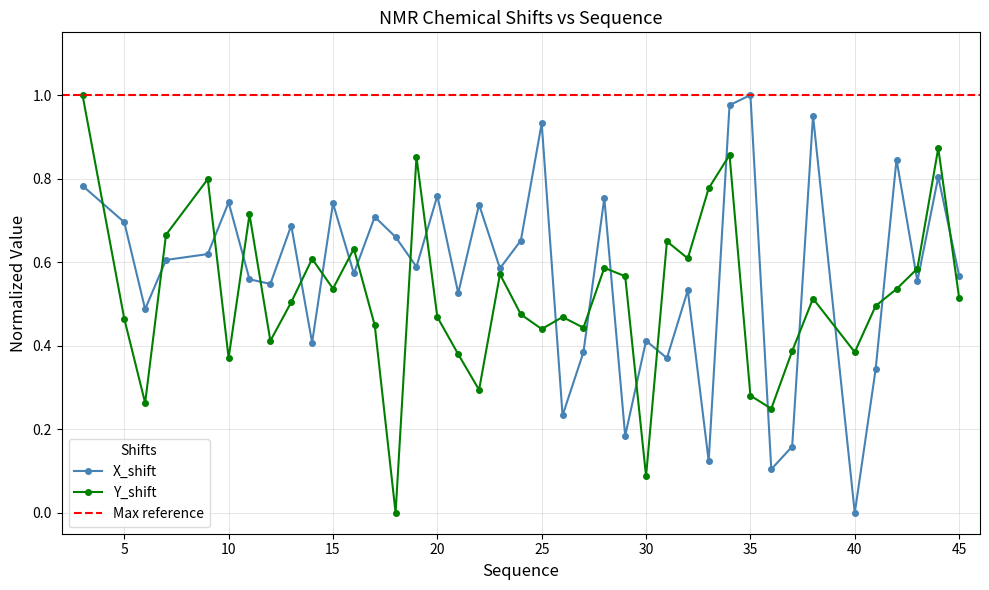

In Y_shift, how many points are lower than both neighbors (excluding endpoints)?

12